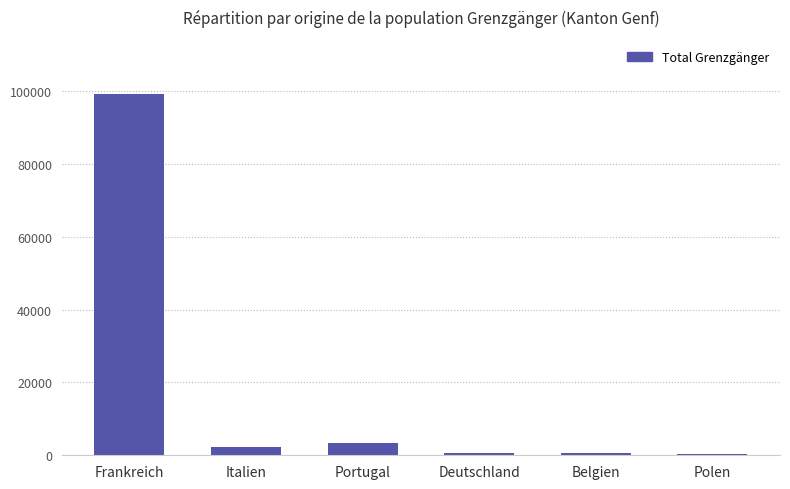

What is the average value?

17720